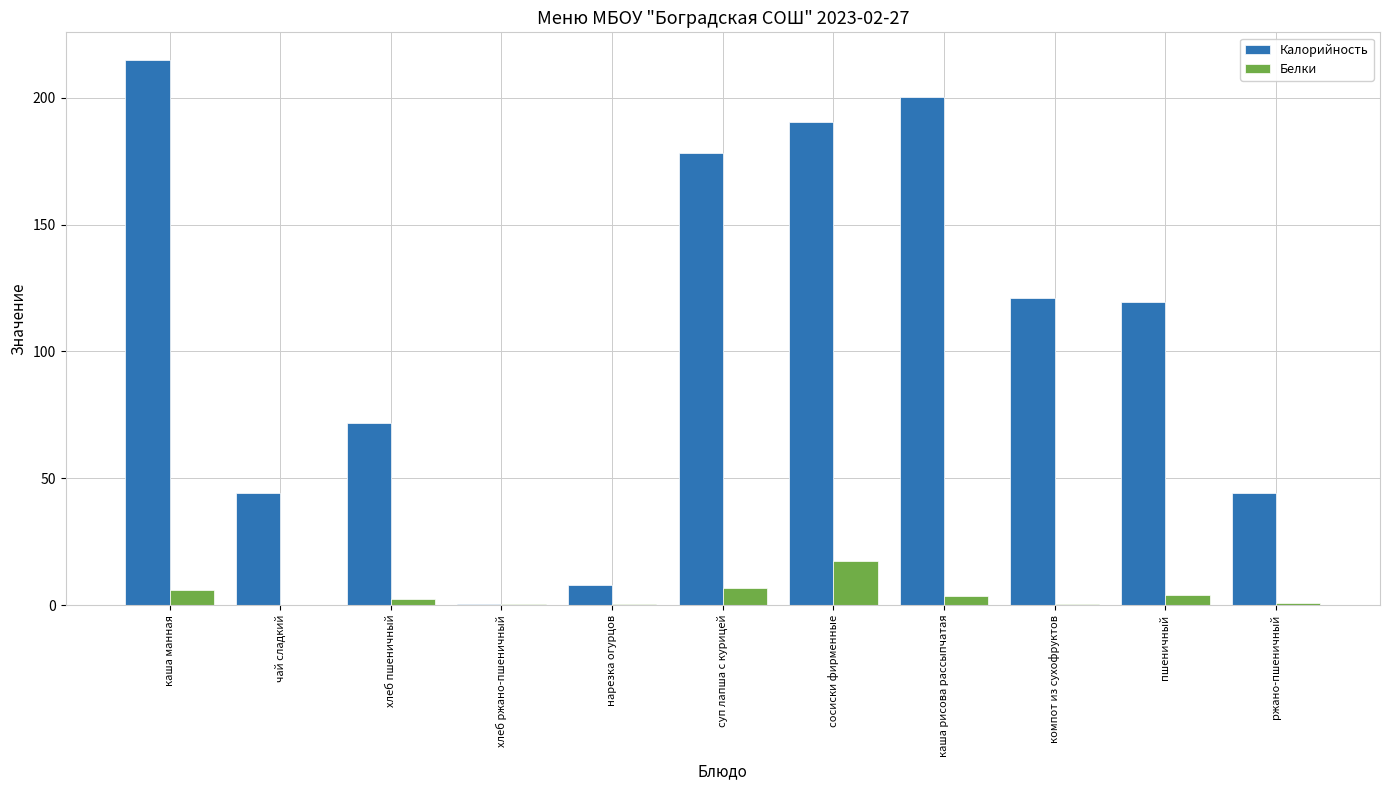

Which series changed the most between каша манная and хлеб пшеничный?

Калорийность